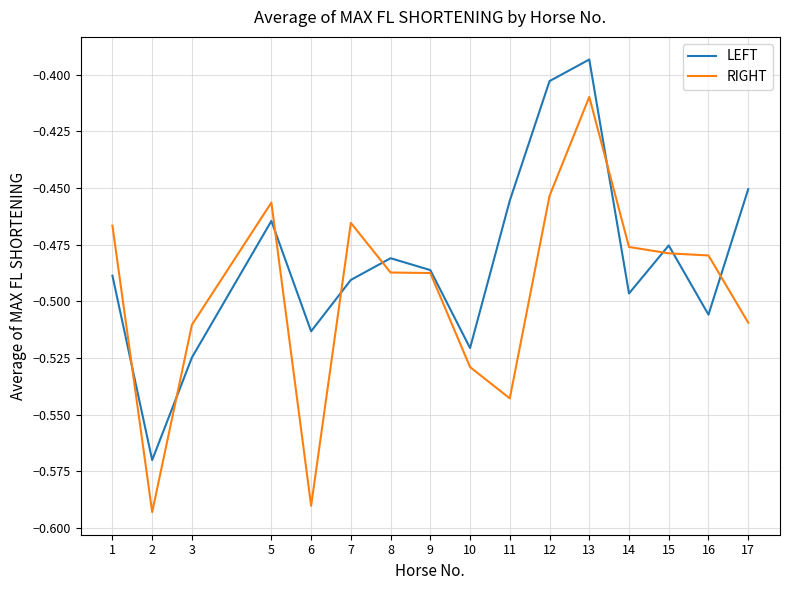

Is the value of LEFT at 10 greater than the value of RIGHT at 1?

No